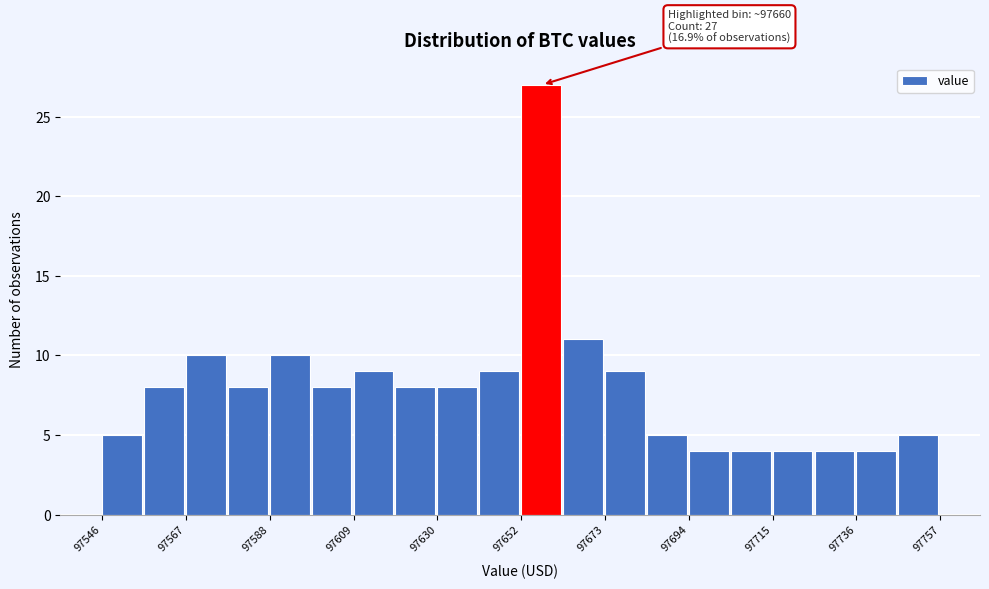

Around what value on the x-axis is the tallest bar? Give the approximate position of its centre, as read against the axis.

97655